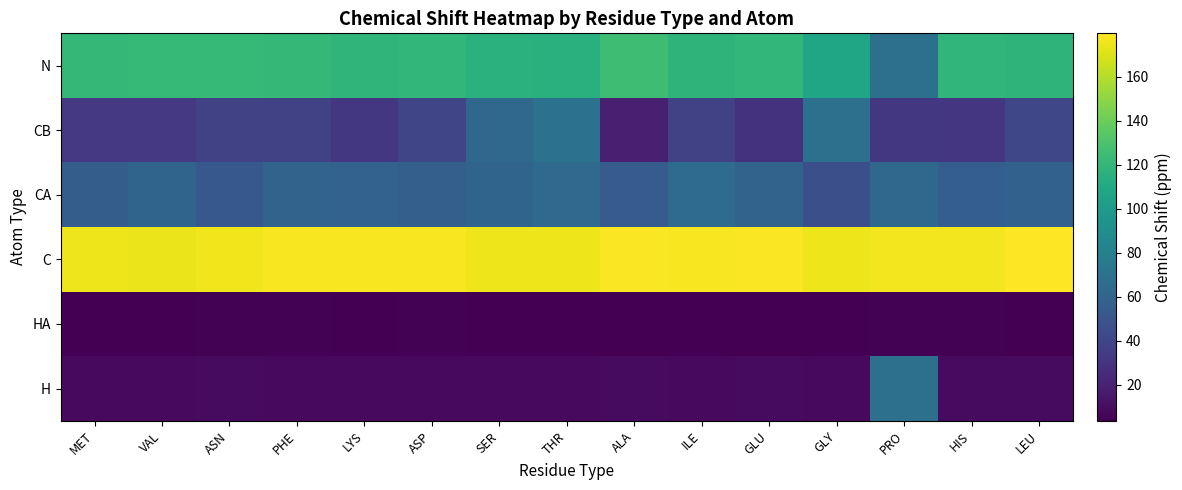

Reading left to right, list all the values displayed in this chart.

H: MET=8.2	VAL=7.9	ASN=8.5	PHE=8.3	LYS=8.2	ASP=8.2	SER=8.3	THR=8.4	ALA=8.5	ILE=8.1	GLU=8.6	GLY=8.4	PRO=68.9	HIS=8.9	LEU=8.6
HA: MET=4.3	VAL=4.2	ASN=4.6	PHE=4.5	LYS=4.0	ASP=4.5	SER=4.3	THR=3.8	ALA=4.1	ILE=3.6	GLU=3.9	GLY=3.8	PRO=4.5	HIS=4.5	LEU=4.2
C: MET=175.5	VAL=174.7	ASN=175.9	PHE=177.9	LYS=178.2	ASP=178.1	SER=175.3	THR=175.3	ALA=178.7	ILE=177.9	GLU=178.7	GLY=175.3	PRO=176.3	HIS=176.8	LEU=179.8
CA: MET=55.4	VAL=60.6	ASN=52.4	PHE=59.5	LYS=58.7	ASP=56.6	SER=60.3	THR=63.7	ALA=54.8	ILE=65.2	GLU=59.6	GLY=46.3	PRO=62.8	HIS=56.1	LEU=58.1
CB: MET=32.9	VAL=33.1	ASN=37.9	PHE=38.6	LYS=32.0	ASP=40.7	SER=63.4	THR=69.1	ALA=18.8	ILE=37.8	GLU=29.5	GLY=68.3	PRO=32.1	HIS=31.4	LEU=40.9
N: MET=121.2	VAL=121.9	ASN=121.8	PHE=121.1	LYS=118.9	ASP=120.5	SER=116.2	THR=115.7	ALA=124.8	ILE=118.2	GLU=120.0	GLY=107.9	PRO=68.9	HIS=119.6	LEU=118.3